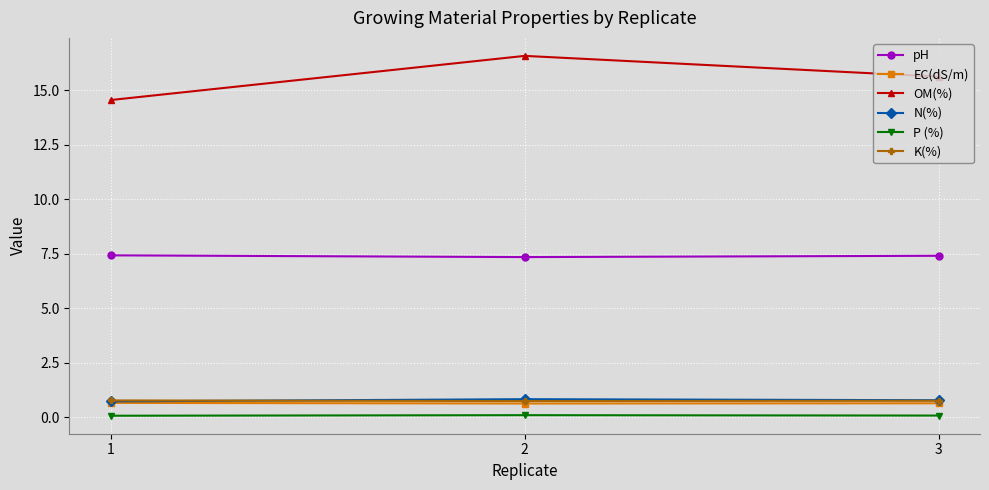

Is the value of OM(%) at 1 greater than the value of K(%) at 3?

Yes